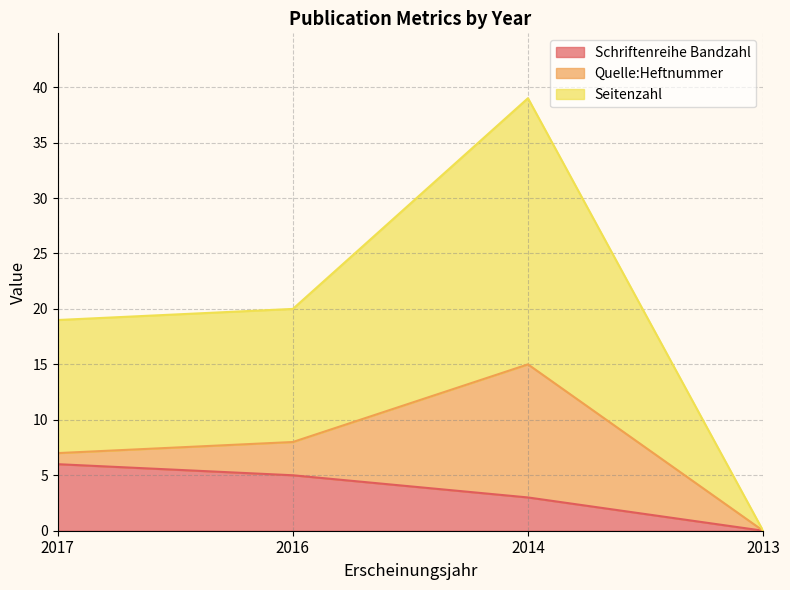

True or false: Schriftenreihe Bandzahl and Seitenzahl cross at least once.

False